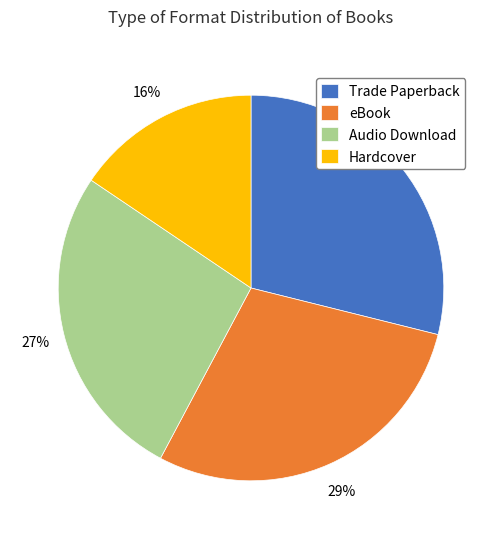

Do Hardcover and Audio Download together represent more than half of the pie?

No